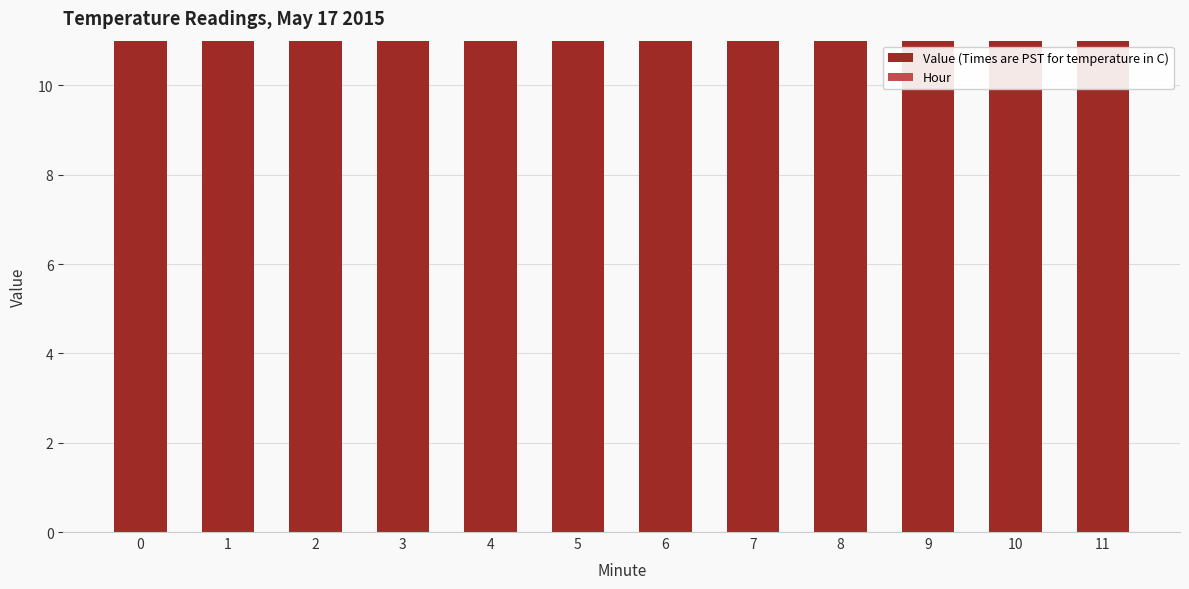

Is the value of Value (Times are PST for temperature in C) at 7 greater than the value of Hour at 11?

Yes